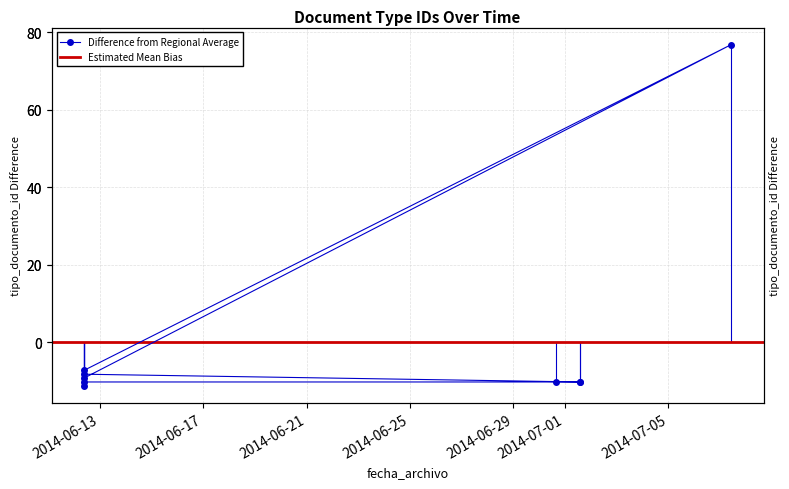

What is the minimum value shown in the chart?

-11.2